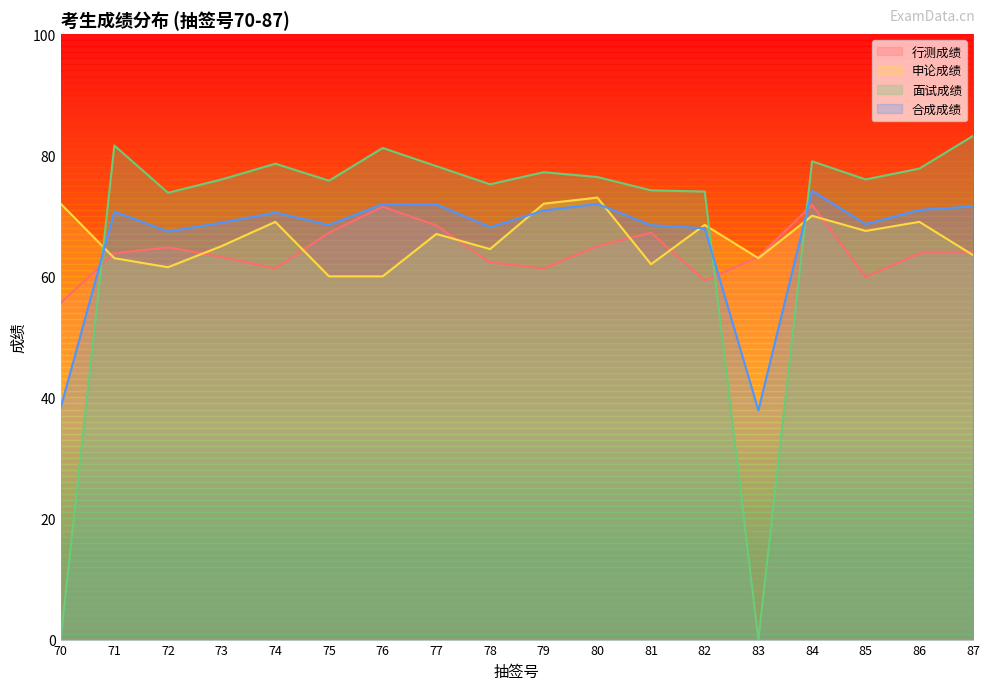

What value does the 申论成绩 series have at 83?

63.0